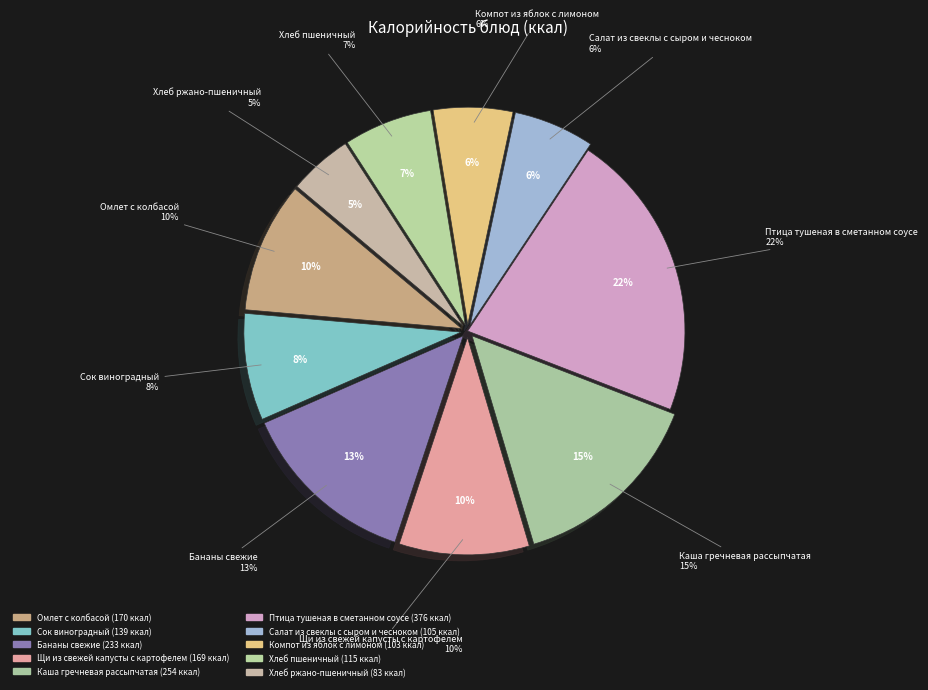

How many segments does this pie chart have?

10